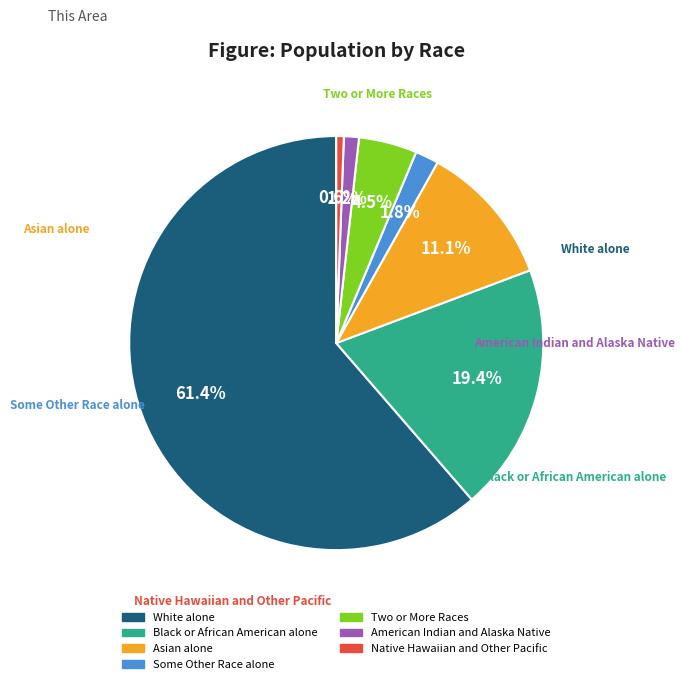

To the nearest percent, what percentage of the pie is Some Other Race alone?

2%